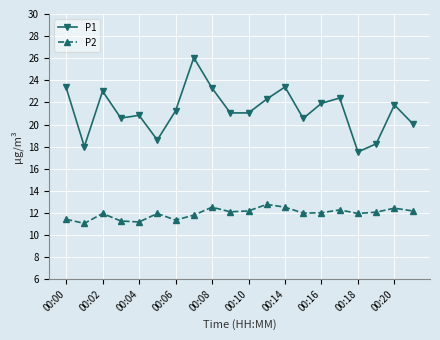

Which series has the largest range (max minus min)?

P1